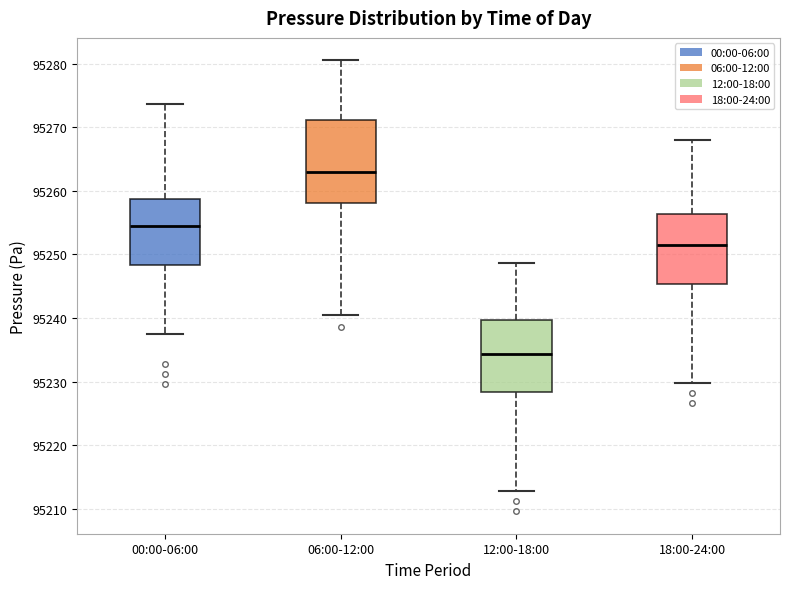

Which box is the tallest, from its lower edge to its upper edge?

06:00-12:00